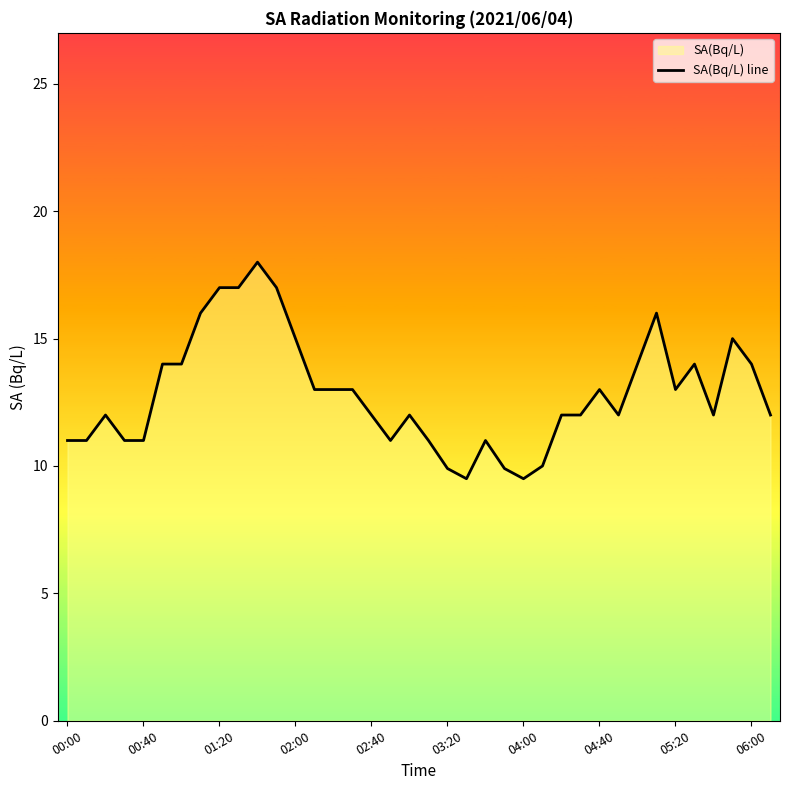

How many series are shown in this chart?

1